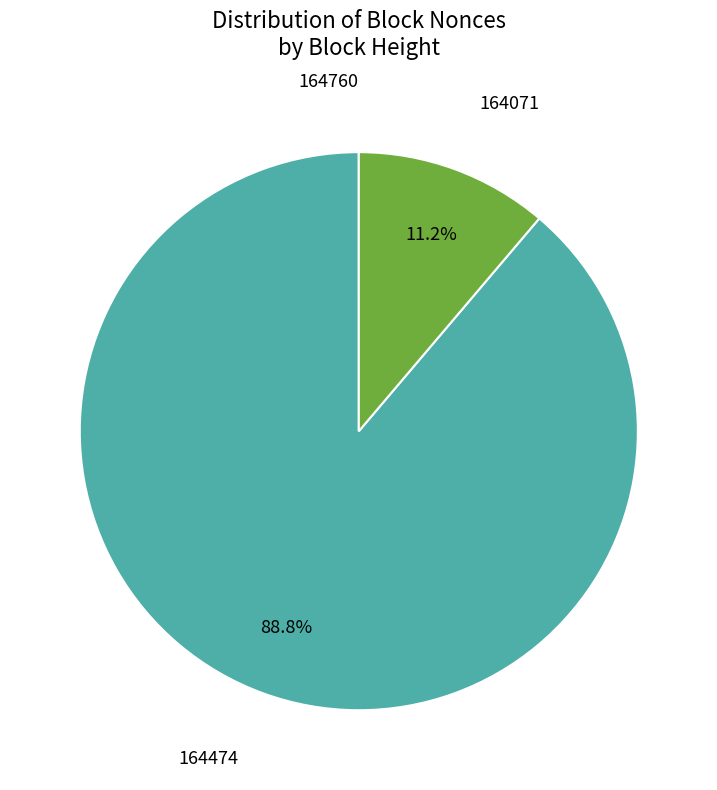

Is there a majority slice in this chart?

Yes